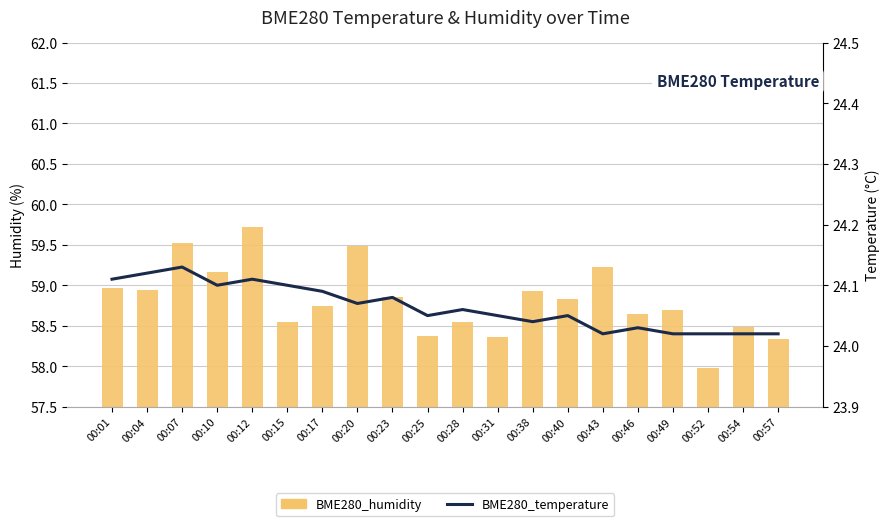

Rank the series by their maximum value, from lowest to highest.

BME280_temperature, BME280_humidity